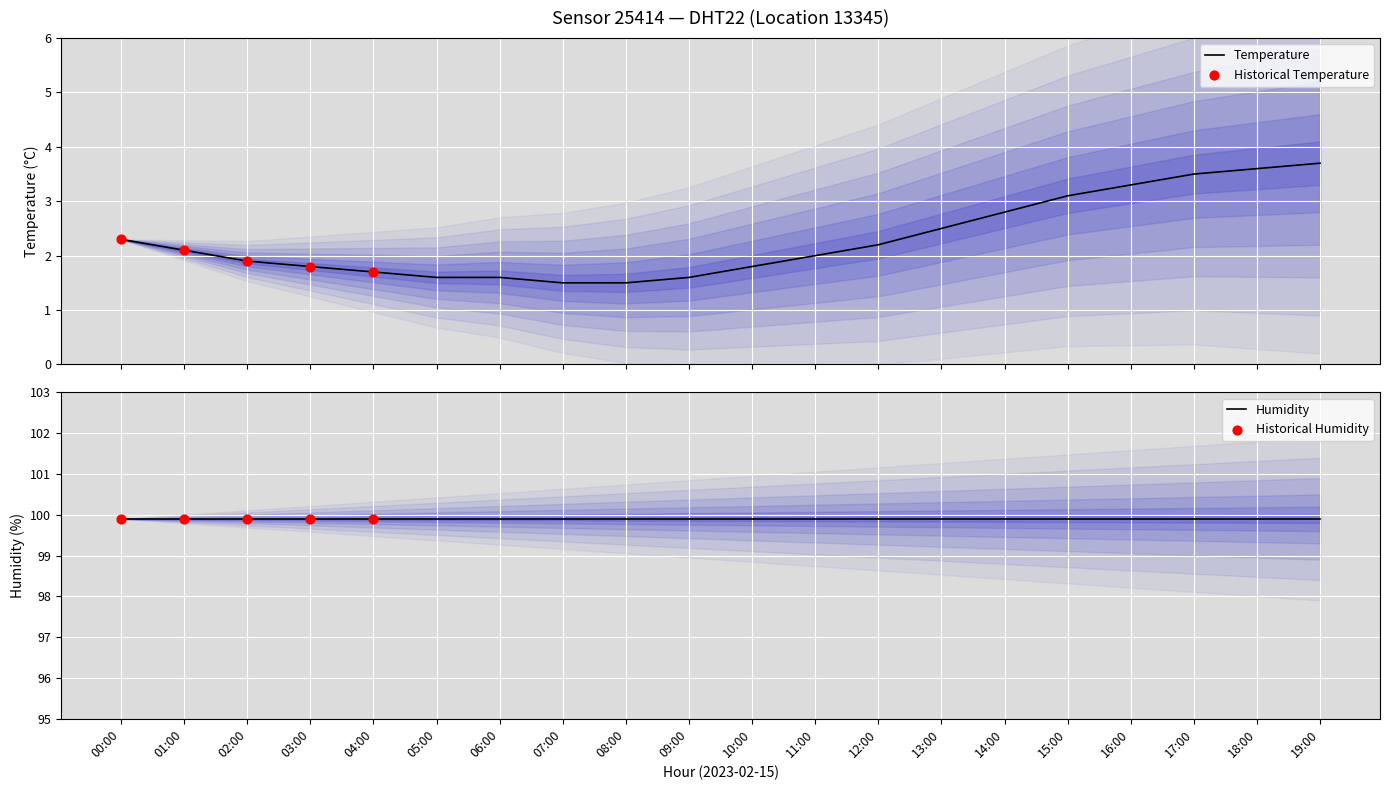

Approximately how many times larger is the value at 17:00 compared to 15:00?

1.1